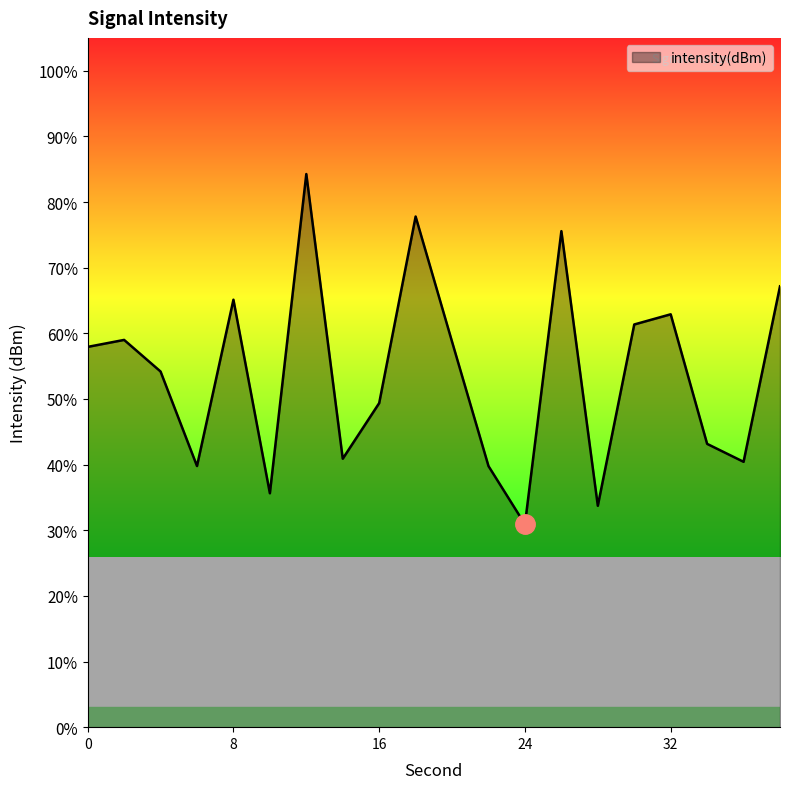

What is the difference between the maximum and minimum values?

53.4